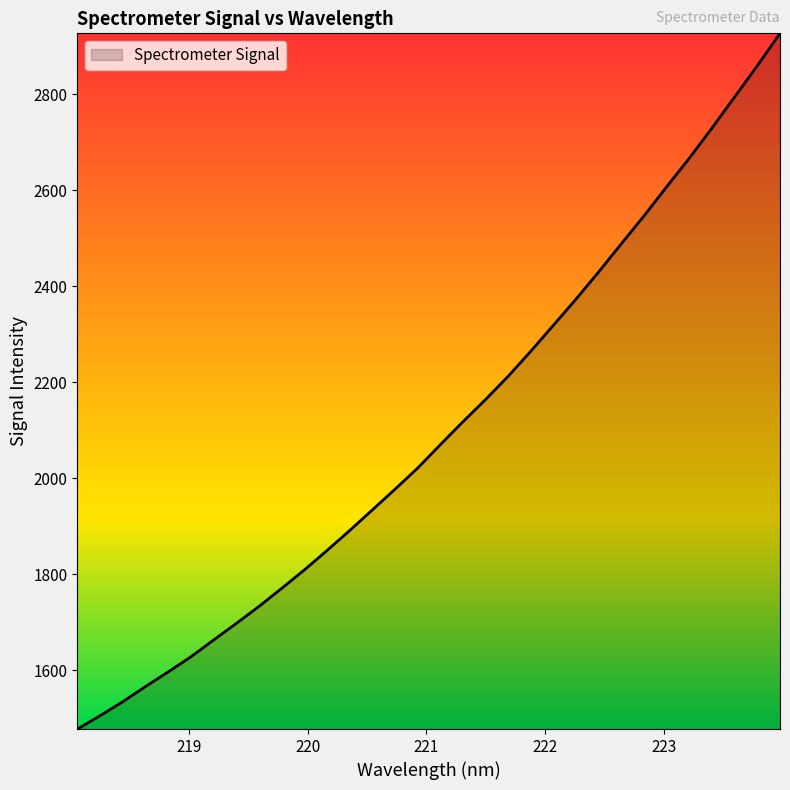

What is the maximum value shown in the chart?

2927.2